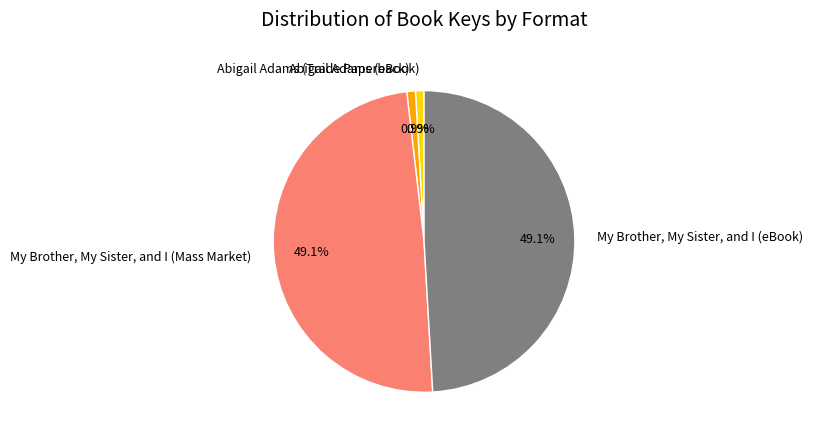

Is there a majority slice in this chart?

No